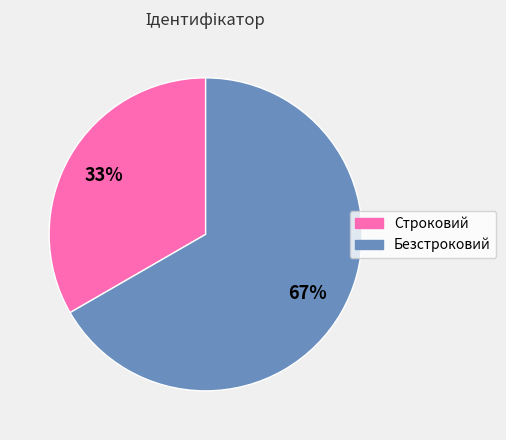

Rank the categories by value from highest to lowest.

Безстроковий, Строковий